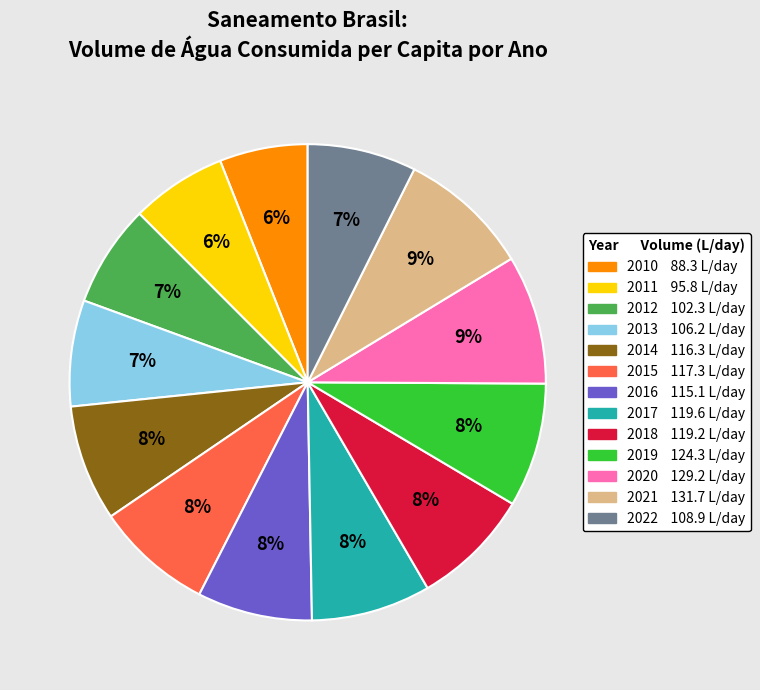

Which slice is the smallest?

2010